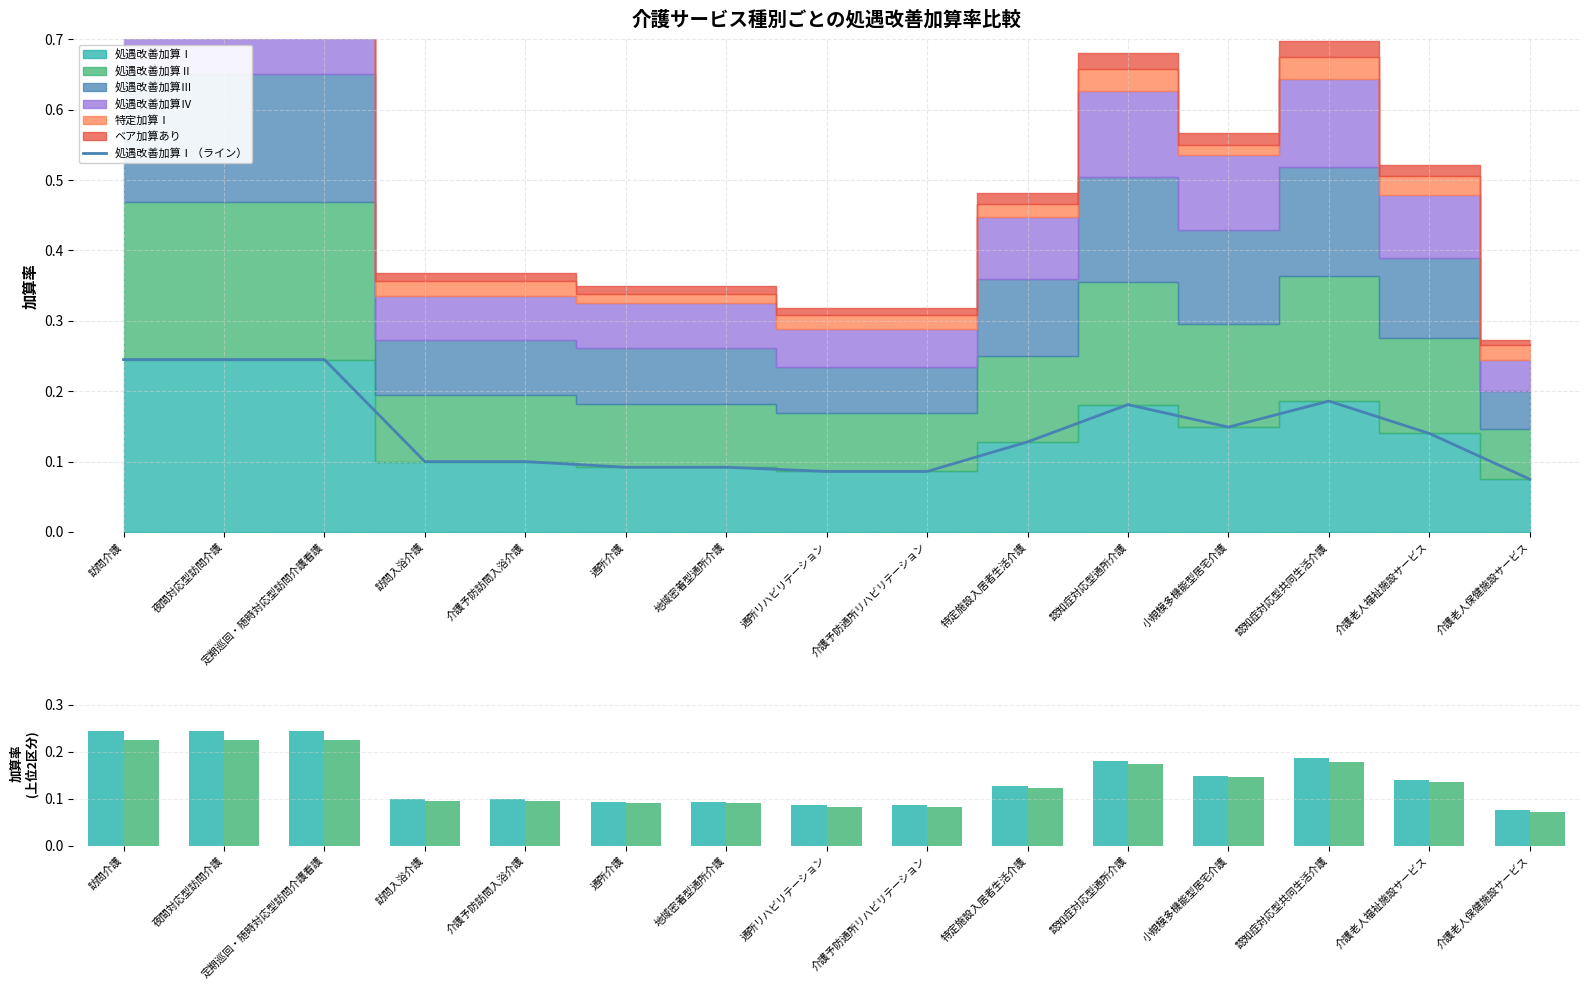

Which series changed the most between 介護予防通所リハビリテーション and 介護老人保健施設サービス?

処遇改善加算Ⅱ